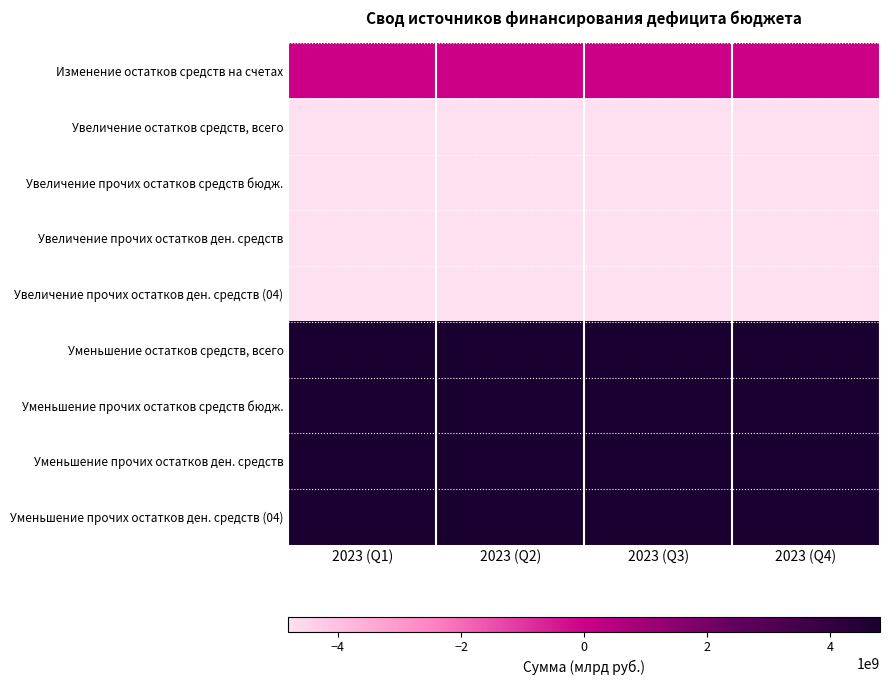

Reading right to left, what are all the values shown in this chart?

Изменение остатков средств на счетах: 2023 (Q4)=0.0	2023 (Q3)=0.0	2023 (Q2)=0.0	2023 (Q1)=0.0
Увеличение остатков средств, всего: 2023 (Q4)=-4805421897.1	2023 (Q3)=-4805421897.1	2023 (Q2)=-4805421897.1	2023 (Q1)=-4805421897.1
Увеличение прочих остатков средств бюдж.: 2023 (Q4)=-4805421897.1	2023 (Q3)=-4805421897.1	2023 (Q2)=-4805421897.1	2023 (Q1)=-4805421897.1
Увеличение прочих остатков ден. средств: 2023 (Q4)=-4805421897.1	2023 (Q3)=-4805421897.1	2023 (Q2)=-4805421897.1	2023 (Q1)=-4805421897.1
Увеличение прочих остатков ден. средств (04): 2023 (Q4)=-4805421897.1	2023 (Q3)=-4805421897.1	2023 (Q2)=-4805421897.1	2023 (Q1)=-4805421897.1
Уменьшение остатков средств, всего: 2023 (Q4)=4805421897.1	2023 (Q3)=4805421897.1	2023 (Q2)=4805421897.1	2023 (Q1)=4805421897.1
Уменьшение прочих остатков средств бюдж.: 2023 (Q4)=4805421897.1	2023 (Q3)=4805421897.1	2023 (Q2)=4805421897.1	2023 (Q1)=4805421897.1
Уменьшение прочих остатков ден. средств: 2023 (Q4)=4805421897.1	2023 (Q3)=4805421897.1	2023 (Q2)=4805421897.1	2023 (Q1)=4805421897.1
Уменьшение прочих остатков ден. средств (04): 2023 (Q4)=4805421897.1	2023 (Q3)=4805421897.1	2023 (Q2)=4805421897.1	2023 (Q1)=4805421897.1